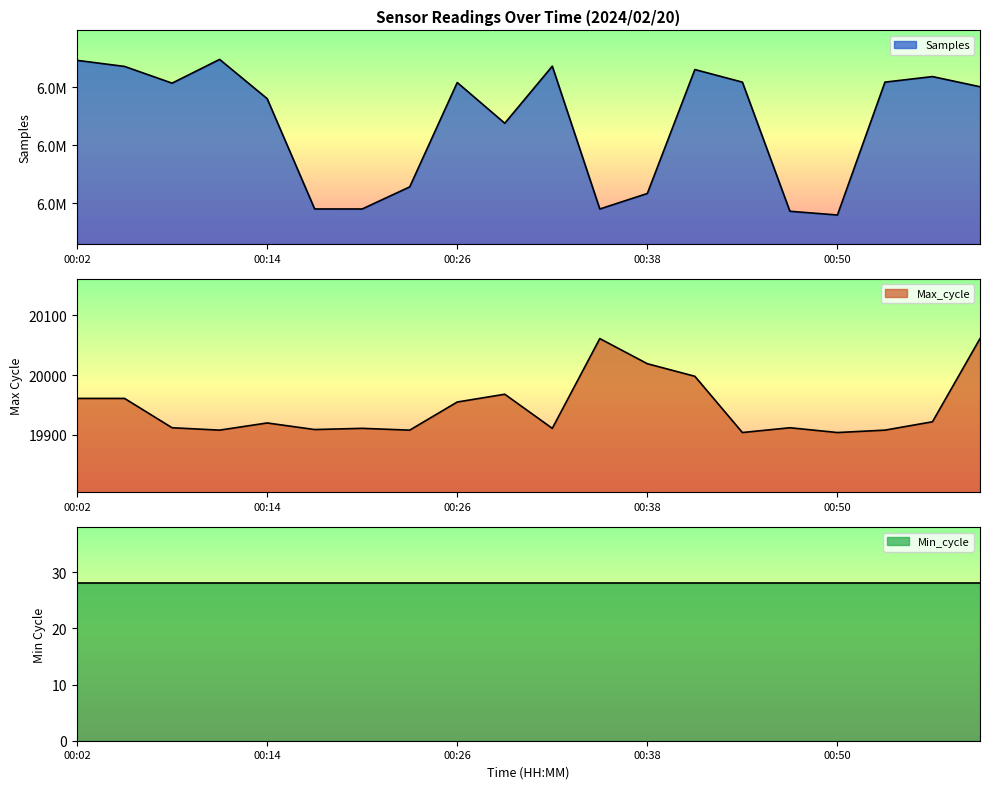

Which series has the widest spread of values?

Samples